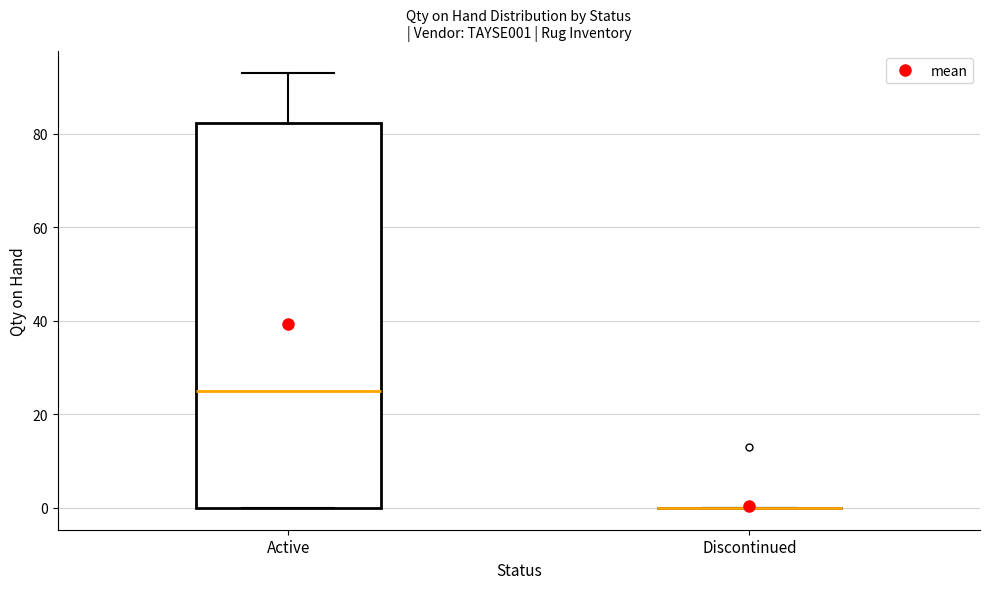

Reading left to right, transcribe this box plot: for each box, give where its median line is, the range the box spans, and where its two whiskers end, as read against the y-axis. The values are not printed on the chart, so give them approximately, as read against the axis.

Active: median 26, box 0 to 82, whiskers 0 to 94
Discontinued: box collapsed to a line at 0, whiskers 0 to 0